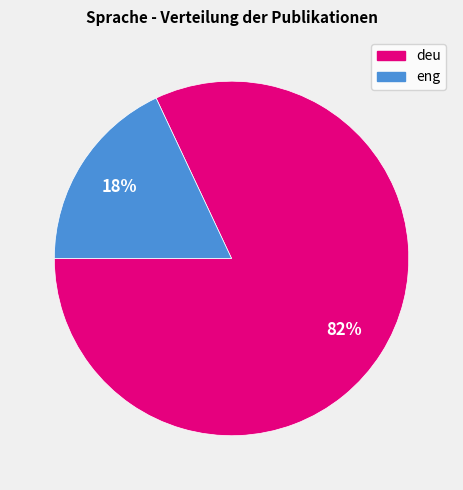

How many segments does this pie chart have?

2